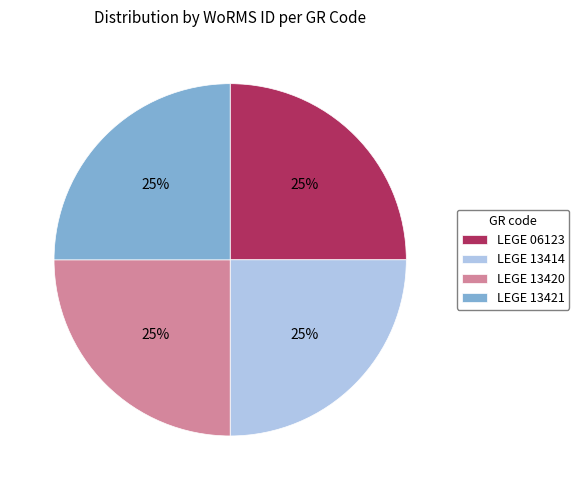

Is it true that LEGE 13421 is 14% of the pie?

False